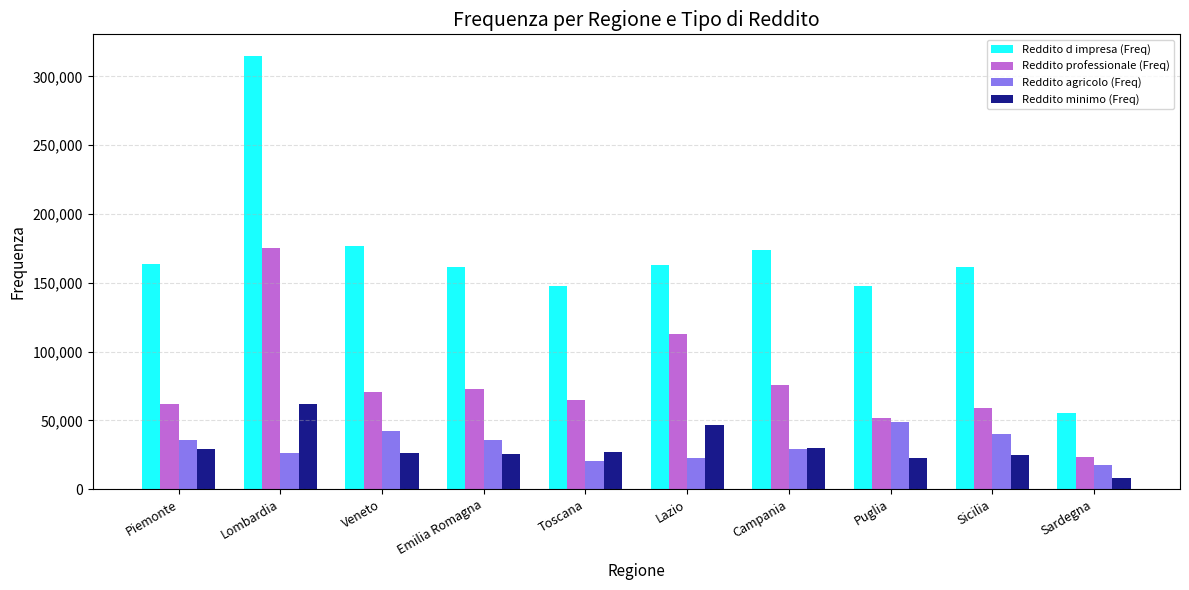

What is the total value across all series at Toscana?

259750